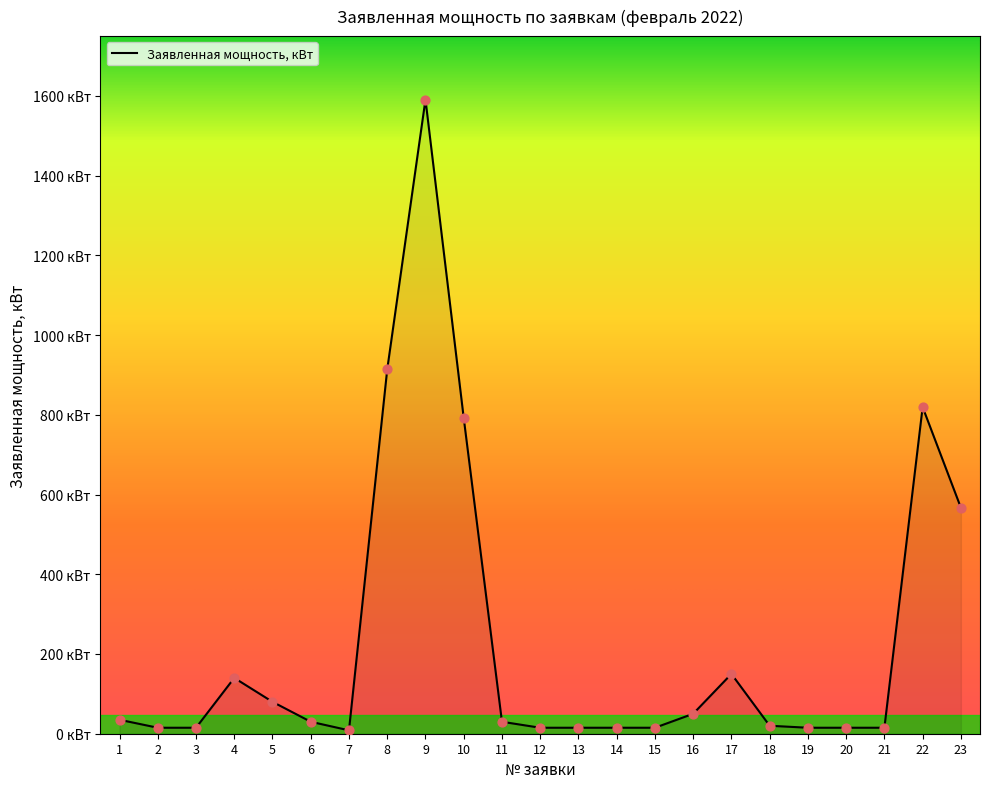

Does the chart have visible grid lines?

No